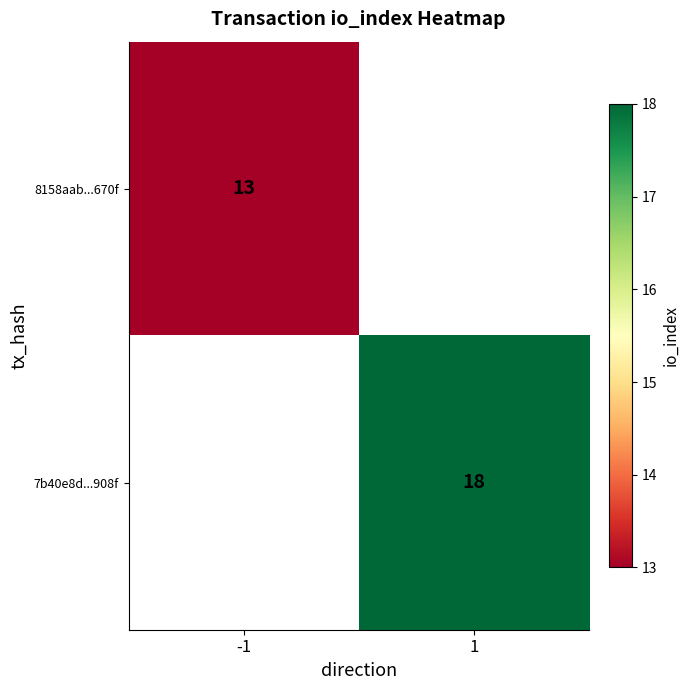

Is the value of 7b40e8d...908f at 1 greater than the value of 8158aab...670f at -1?

Yes